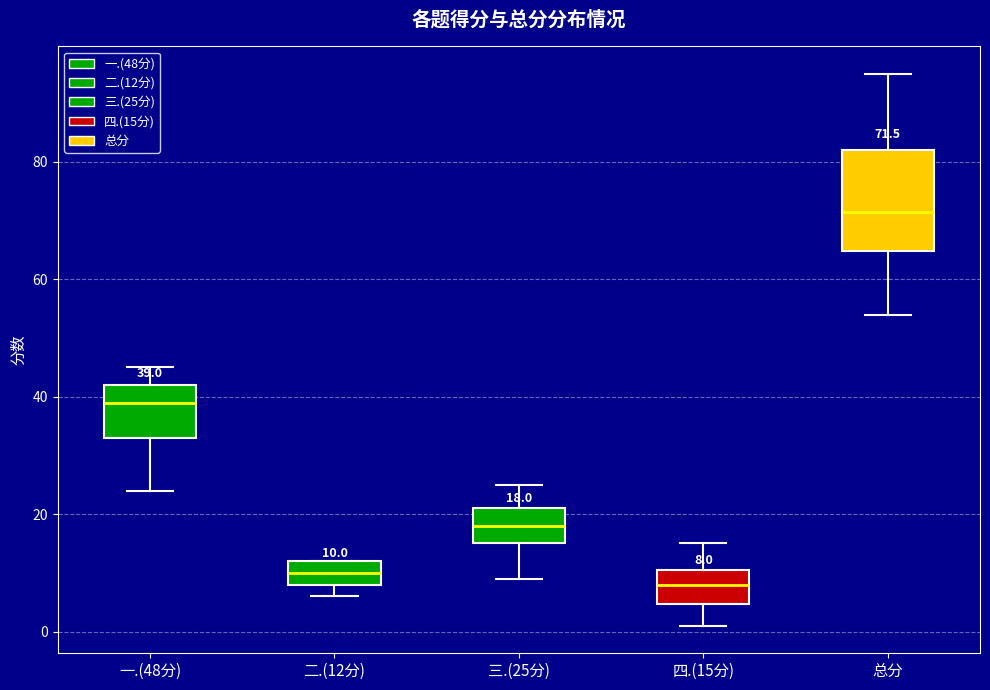

Which box is the tallest, from its lower edge to its upper edge?

总分